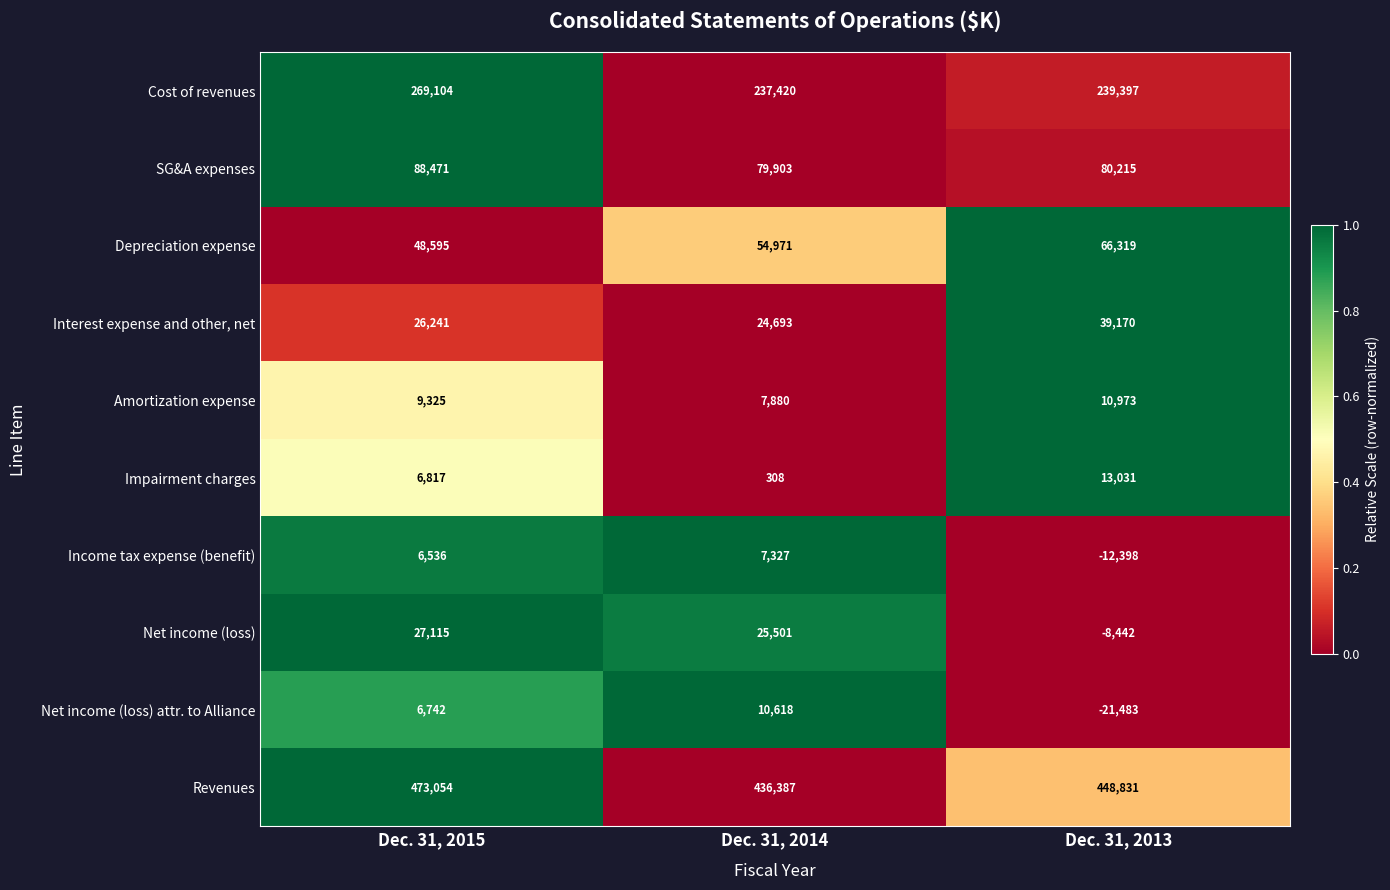

Count the number of data series in this chart.

10